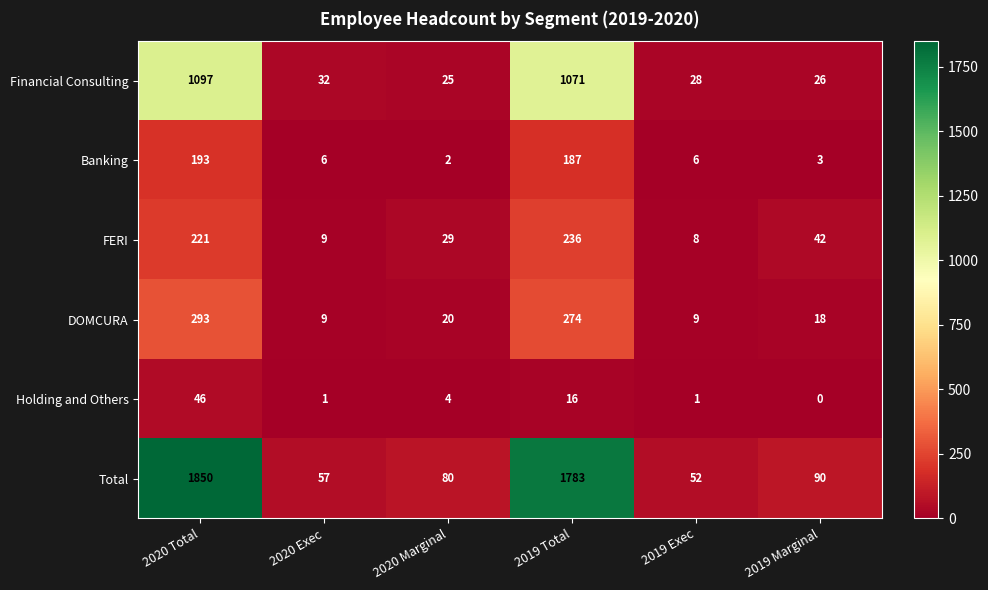

Is it true that DOMCURA equals 9 at 2019 Exec?

True